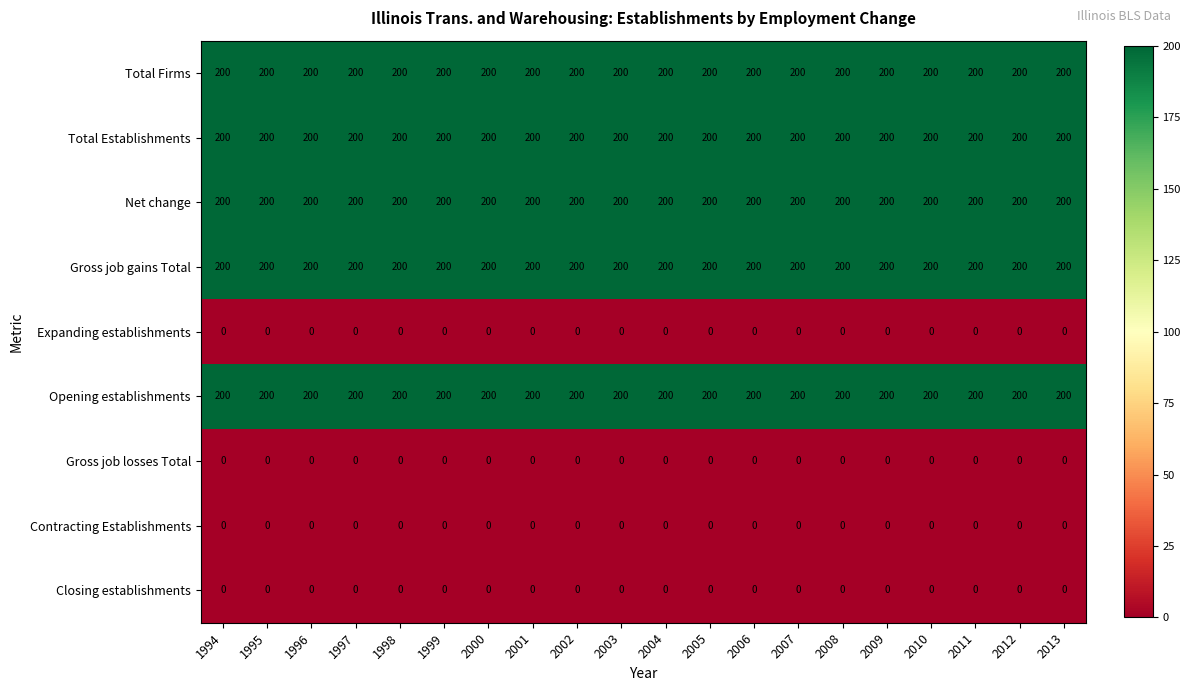

At how many categories does at least one series exceed 23?

20